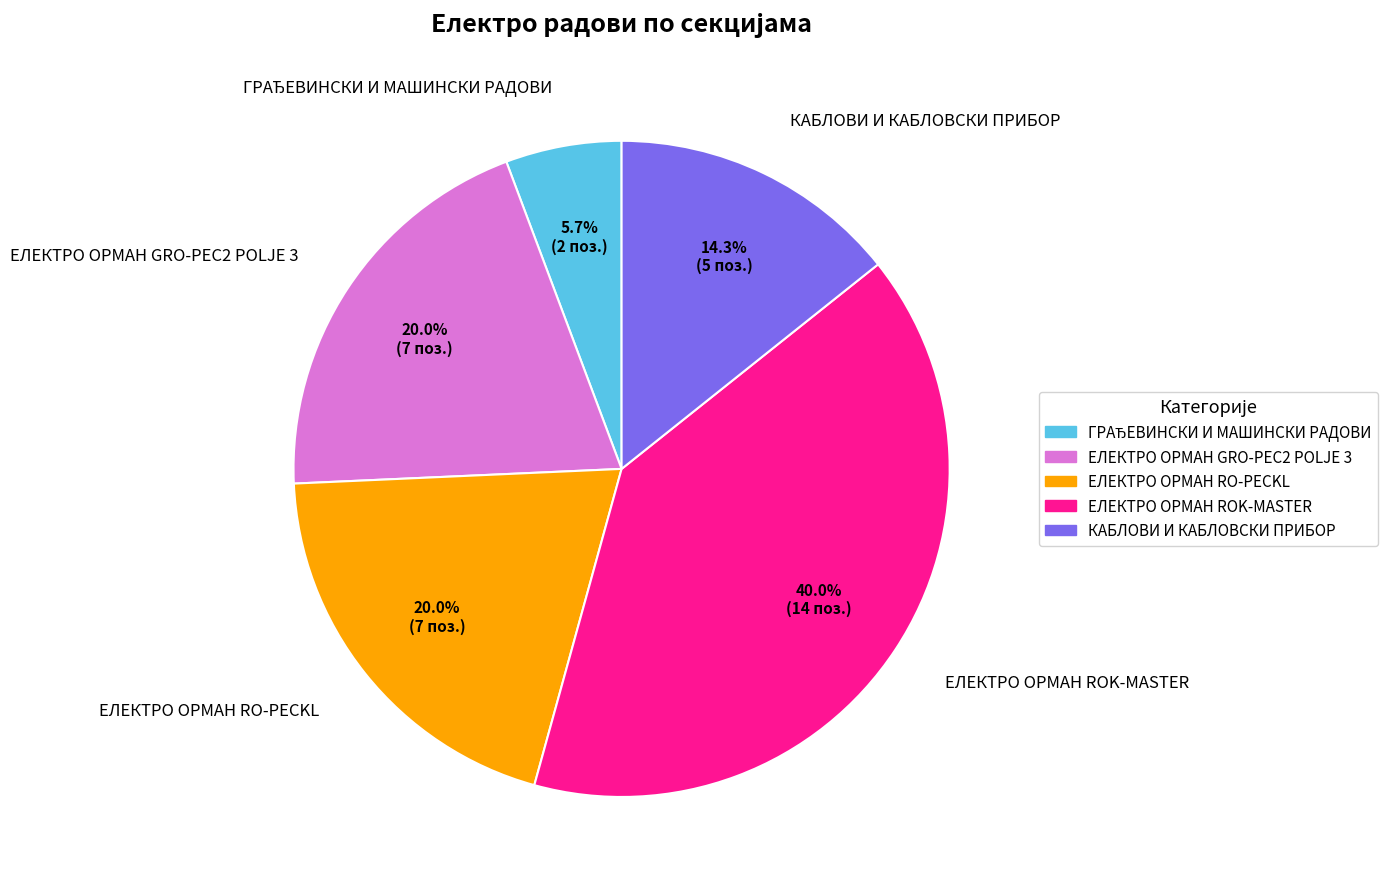

Combined, do ЕЛЕКТРО ОРМАН ROK-MASTER and ЕЛЕКТРО ОРМАН GRO-PEC2 POLJE 3 account for over 50%?

Yes